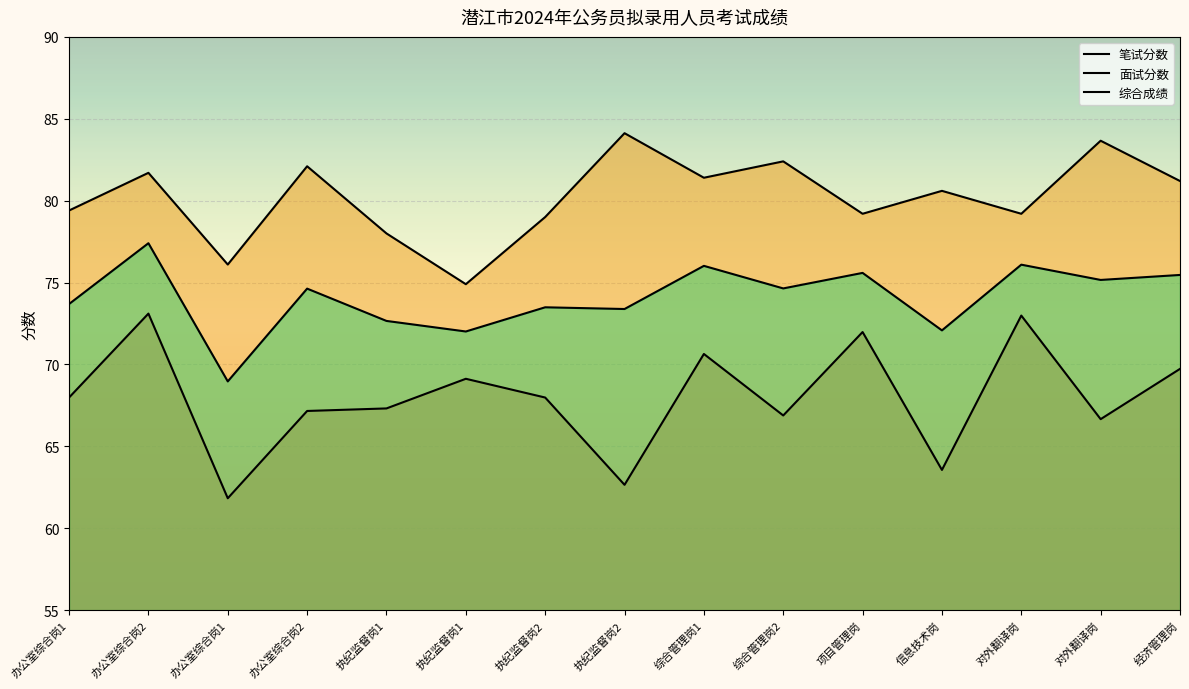

What is the difference between the highest and lowest values at 办公室综合岗1?

11.4